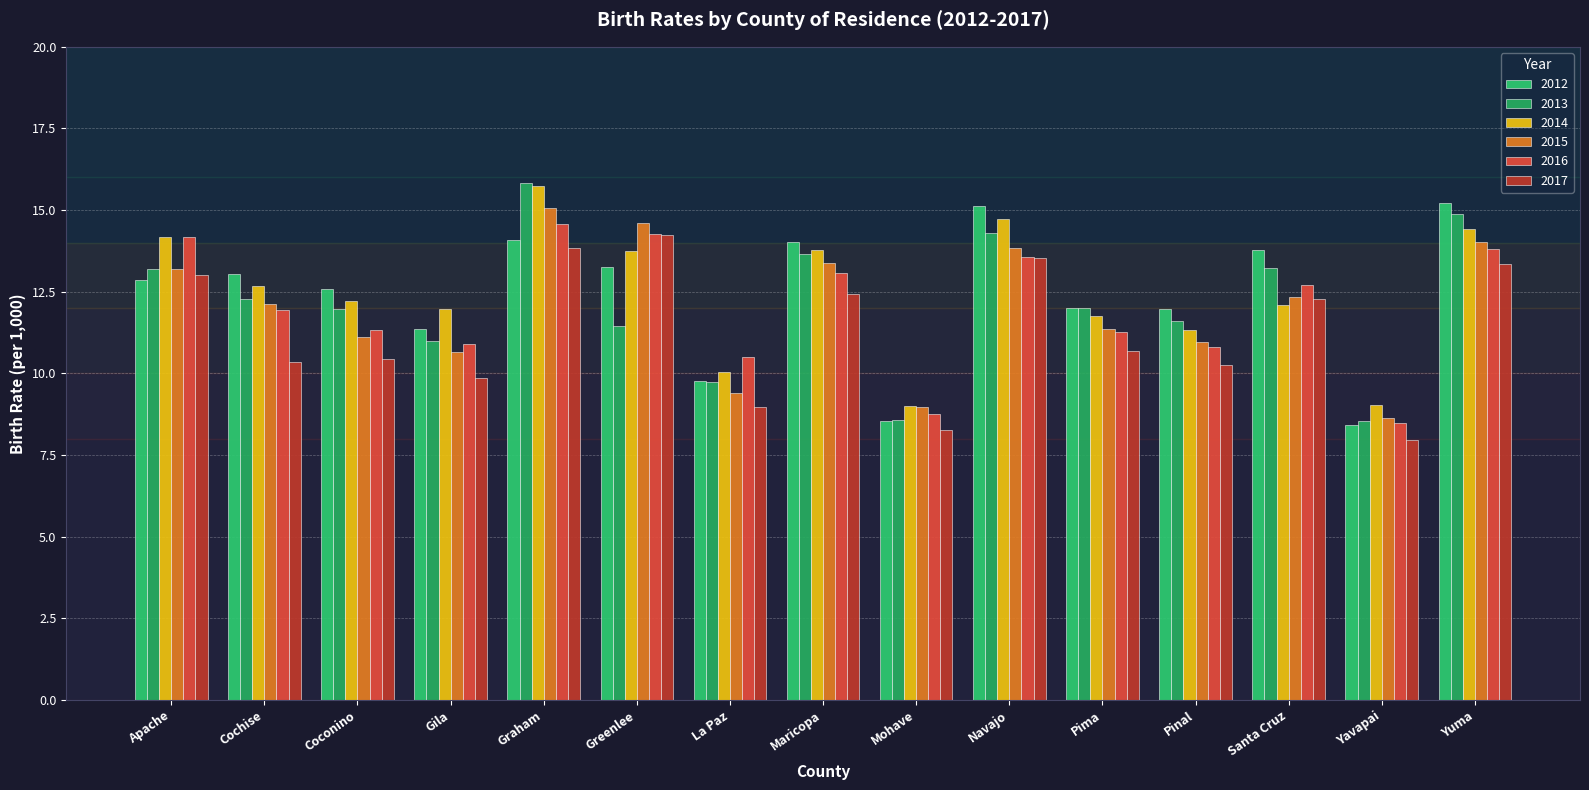

Reading left to right, transcribe all the data shown in this chart.

2012: Apache=12.9	Cochise=13.0	Coconino=12.6	Gila=11.4	Graham=14.1	Greenlee=13.3	La Paz=9.8	Maricopa=14.0	Mohave=8.6	Navajo=15.1	Pima=12.0	Pinal=12.0	Santa Cruz=13.8	Yavapai=8.4	Yuma=15.2
2013: Apache=13.2	Cochise=12.3	Coconino=12.0	Gila=11.0	Graham=15.8	Greenlee=11.4	La Paz=9.7	Maricopa=13.7	Mohave=8.6	Navajo=14.3	Pima=12.0	Pinal=11.6	Santa Cruz=13.2	Yavapai=8.5	Yuma=14.9
2014: Apache=14.2	Cochise=12.7	Coconino=12.2	Gila=12.0	Graham=15.7	Greenlee=13.8	La Paz=10.0	Maricopa=13.8	Mohave=9.0	Navajo=14.7	Pima=11.8	Pinal=11.3	Santa Cruz=12.1	Yavapai=9.0	Yuma=14.4
2015: Apache=13.2	Cochise=12.1	Coconino=11.1	Gila=10.7	Graham=15.1	Greenlee=14.6	La Paz=9.4	Maricopa=13.4	Mohave=9.0	Navajo=13.8	Pima=11.4	Pinal=11.0	Santa Cruz=12.3	Yavapai=8.6	Yuma=14.0
2016: Apache=14.2	Cochise=11.9	Coconino=11.3	Gila=10.9	Graham=14.6	Greenlee=14.3	La Paz=10.5	Maricopa=13.1	Mohave=8.8	Navajo=13.6	Pima=11.3	Pinal=10.8	Santa Cruz=12.7	Yavapai=8.5	Yuma=13.8
2017: Apache=13.0	Cochise=10.4	Coconino=10.4	Gila=9.8	Graham=13.8	Greenlee=14.2	La Paz=9.0	Maricopa=12.4	Mohave=8.3	Navajo=13.5	Pima=10.7	Pinal=10.2	Santa Cruz=12.3	Yavapai=8.0	Yuma=13.3